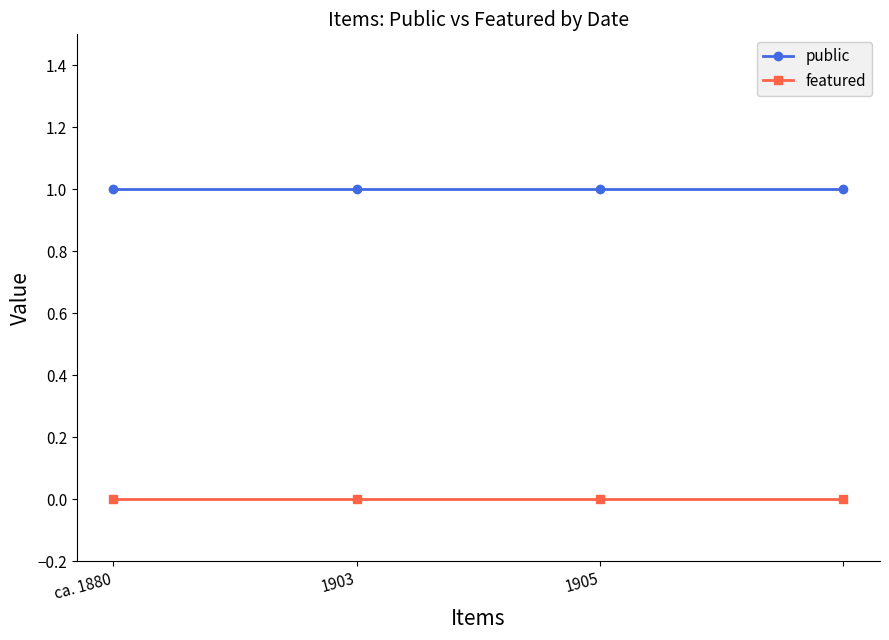

Rank the series by their average value, from lowest to highest.

featured, public